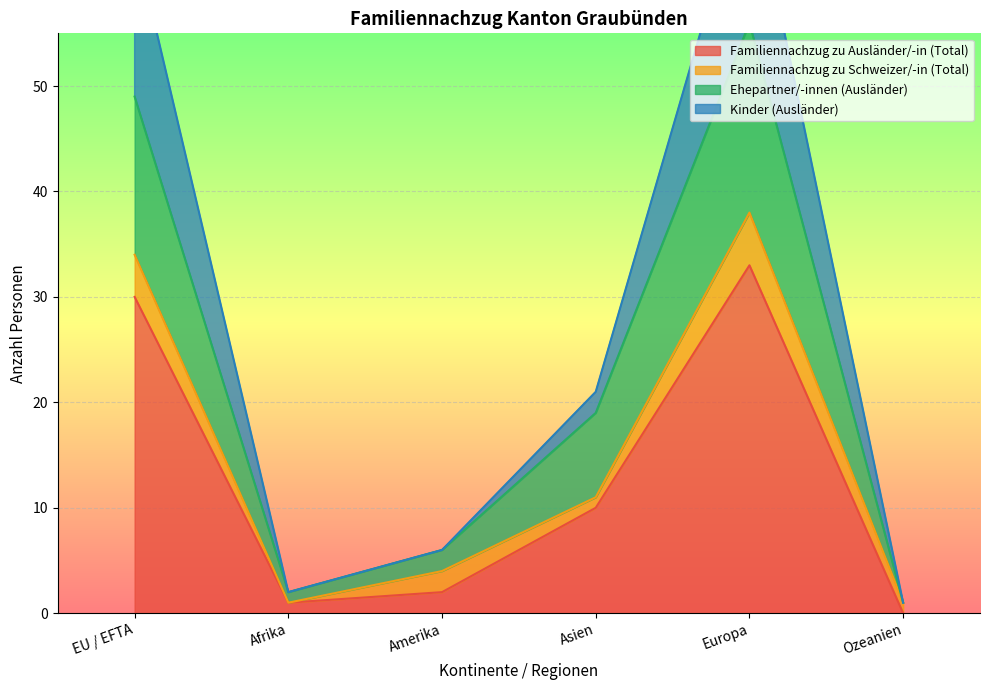

Is it true that Familiennachzug zu Ausländer/-in (Total) equals 18 at Ozeanien?

False